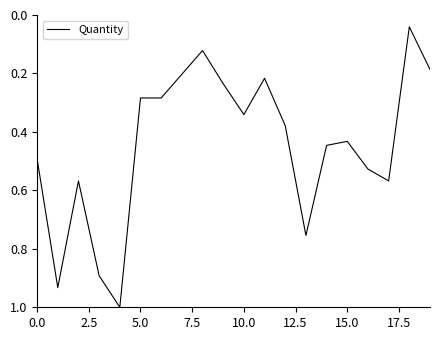

What is the difference between the maximum and minimum values?

1.0